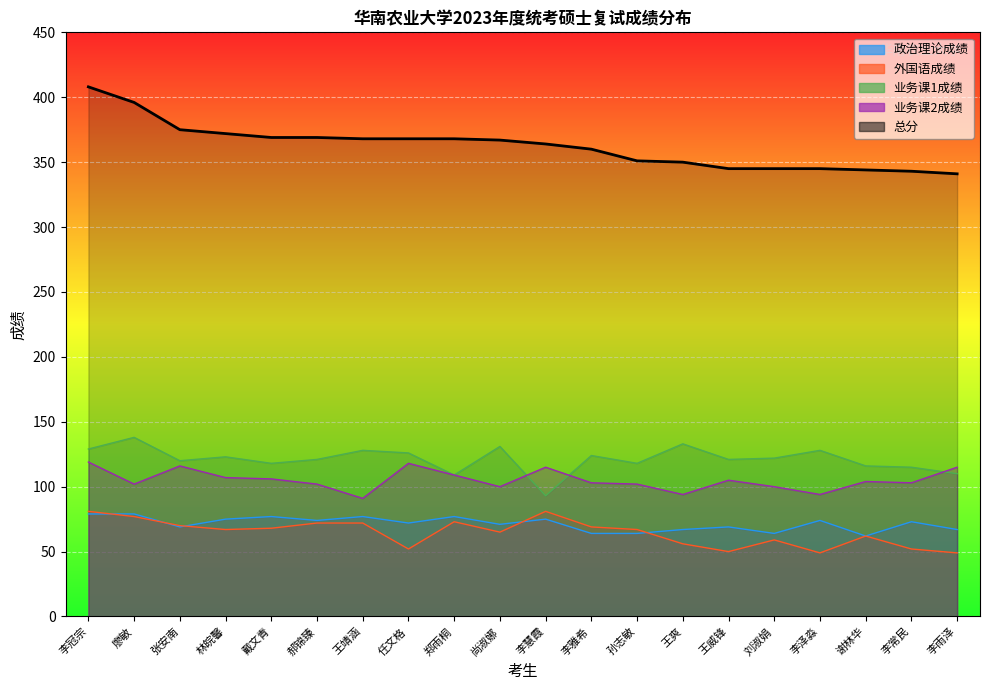

Between 任文格 and 郑雨桐, which series saw the biggest shift?

外国语成绩